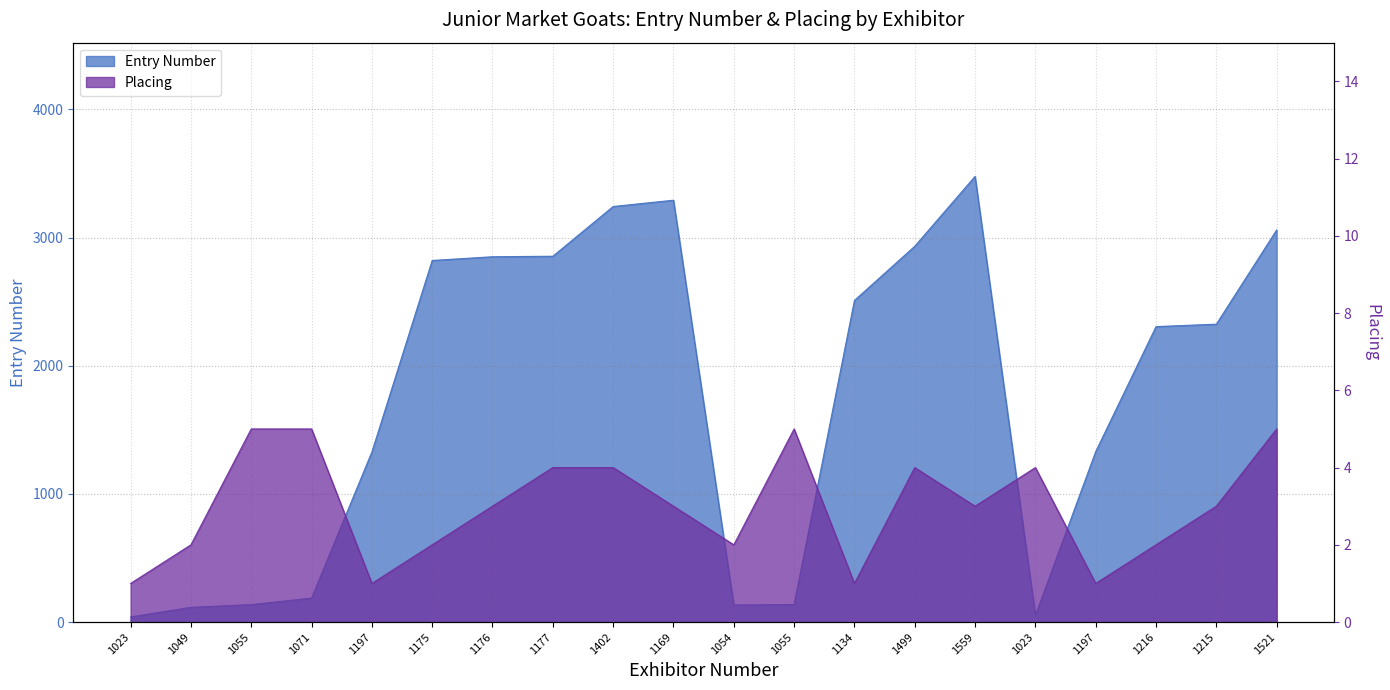

In Entry Number, how many points are higher than both neighbors (excluding endpoints)?

2